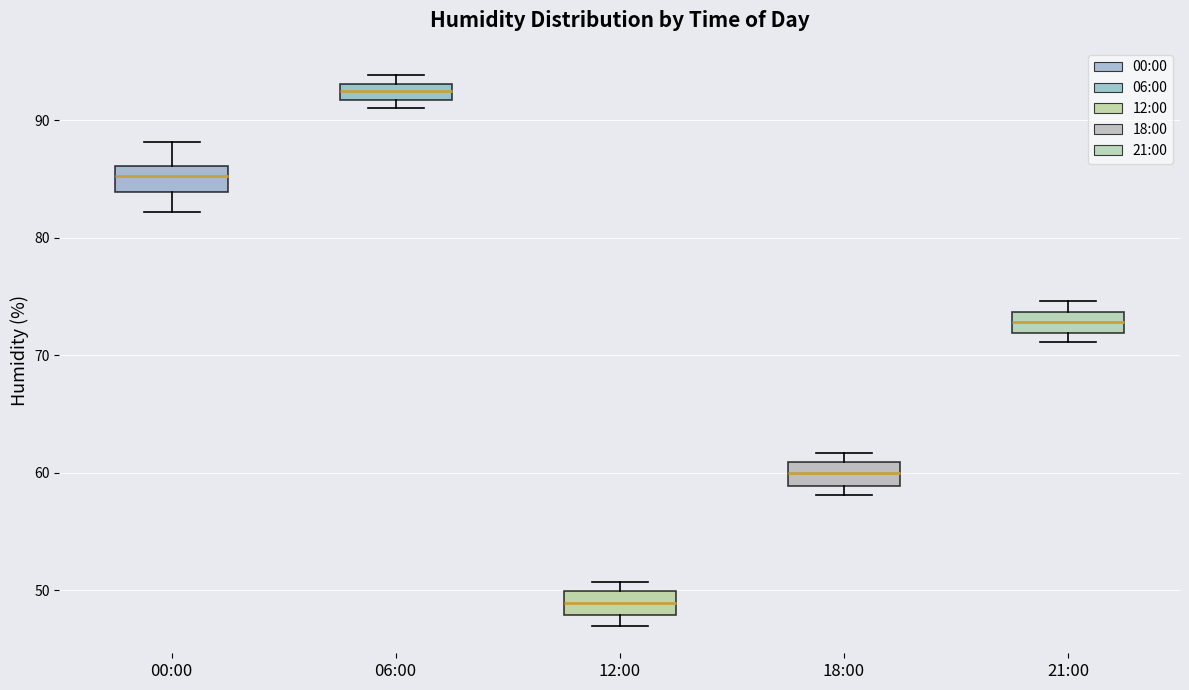

Which box's median line is the highest?

06:00